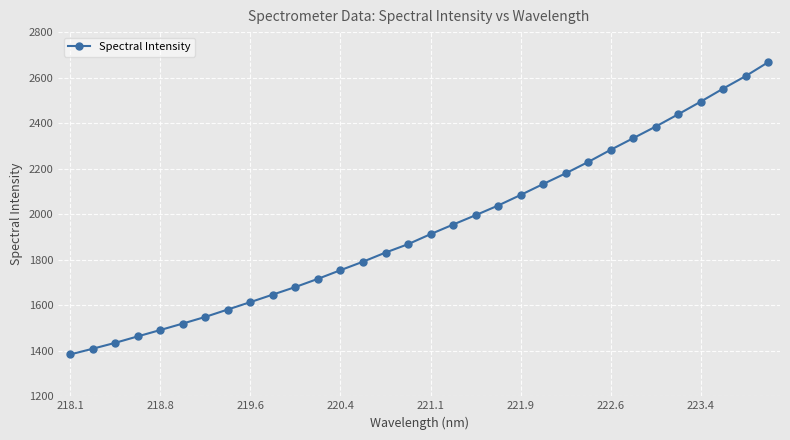

What is the average value?

1938.2